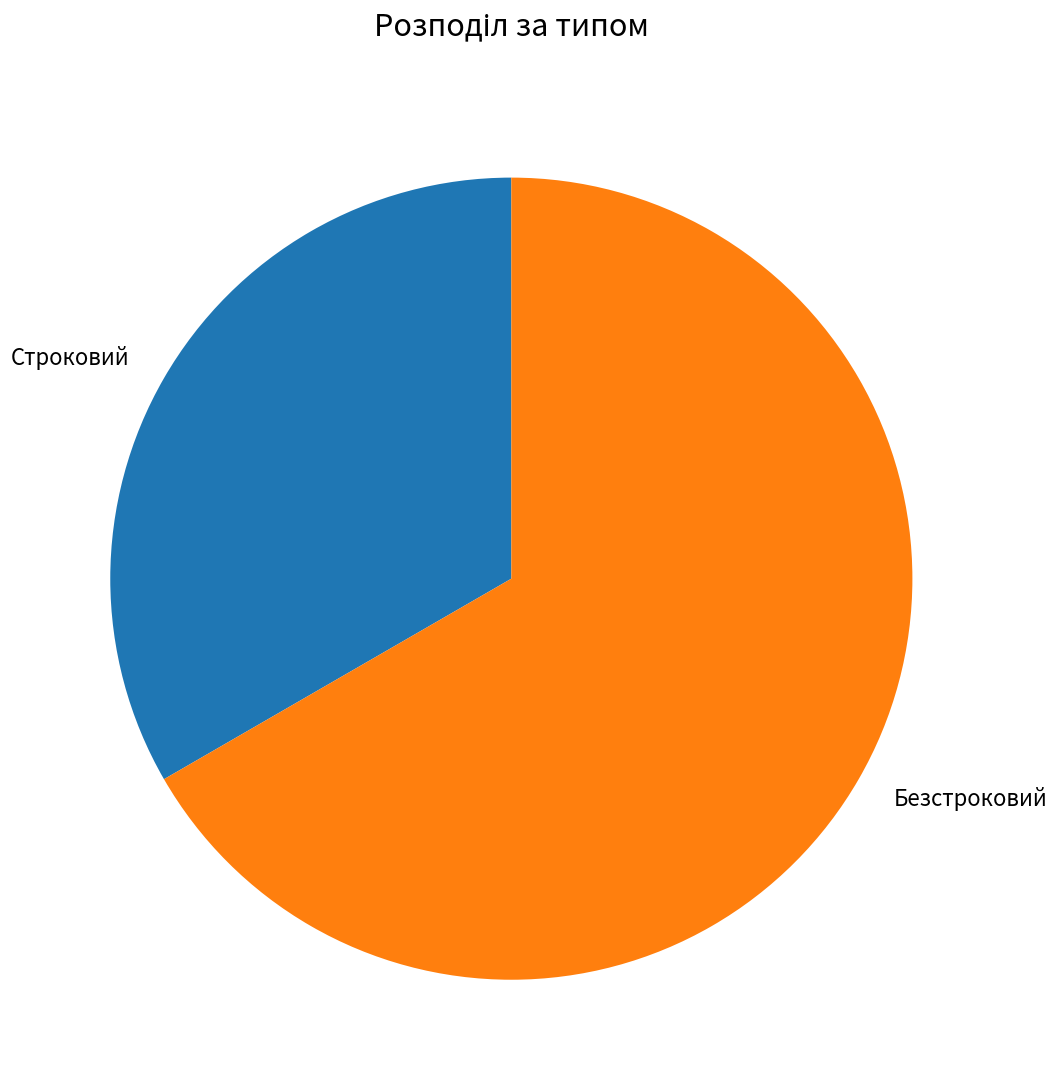

What is the majority slice?

Безстроковий